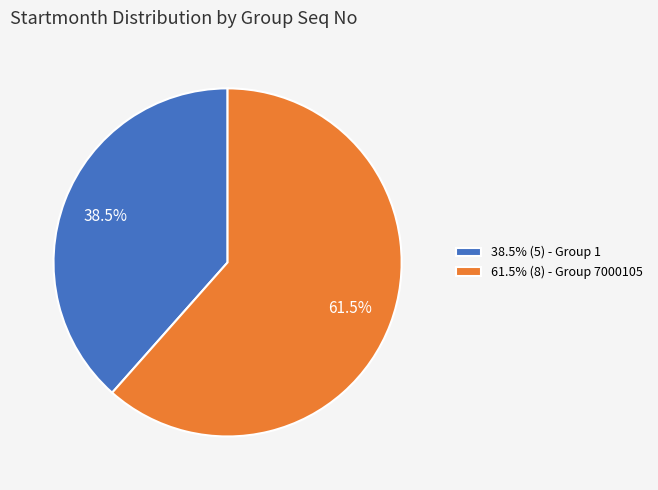

Combined, what portion of the pie is 38.5% (5) - Group 1 and 61.5% (8) - Group 7000105?

100.0%